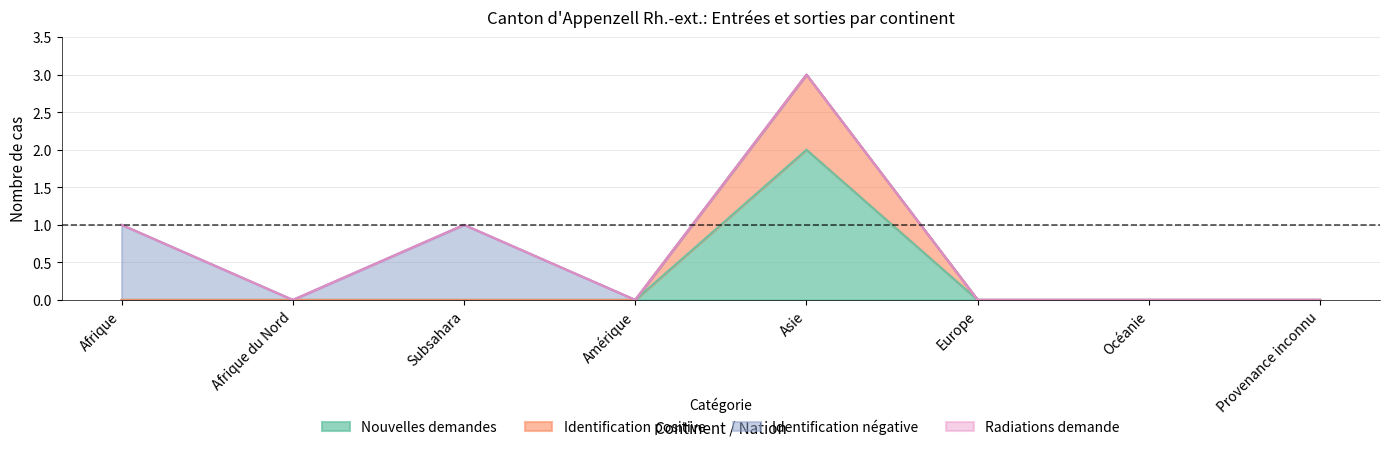

List the labels in order of Nouvelles demandes value, largest first.

Asie, Afrique, Afrique du Nord, Subsahara, Amérique, Europe, Océanie, Provenance inconnu